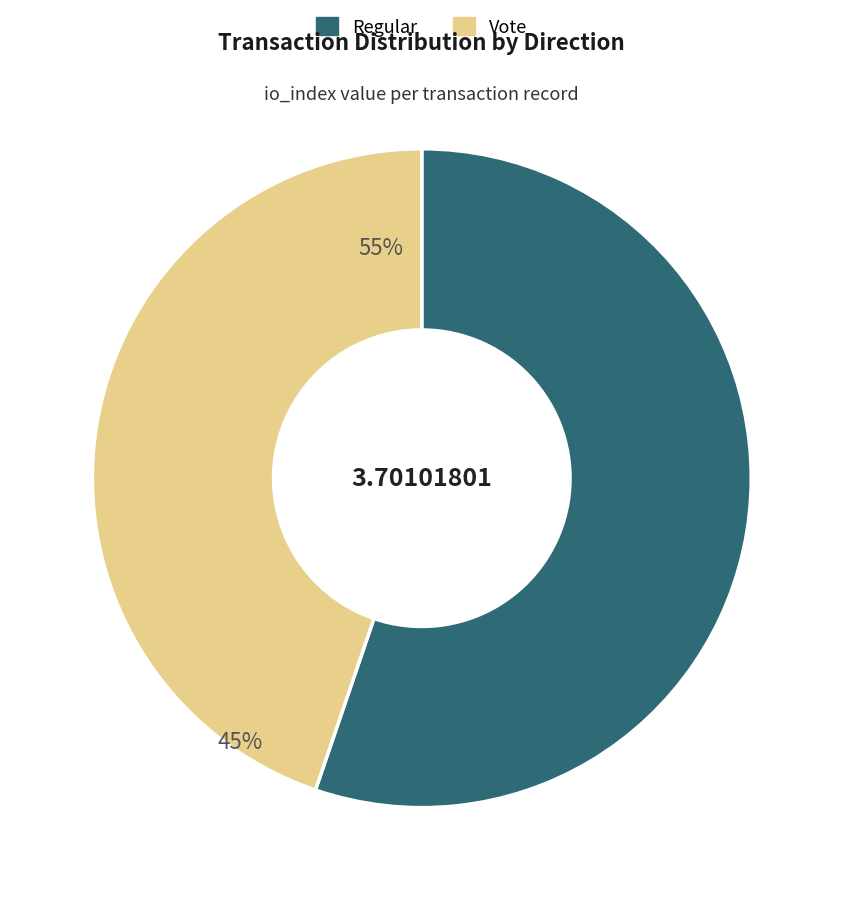

How many segments does this pie chart have?

2